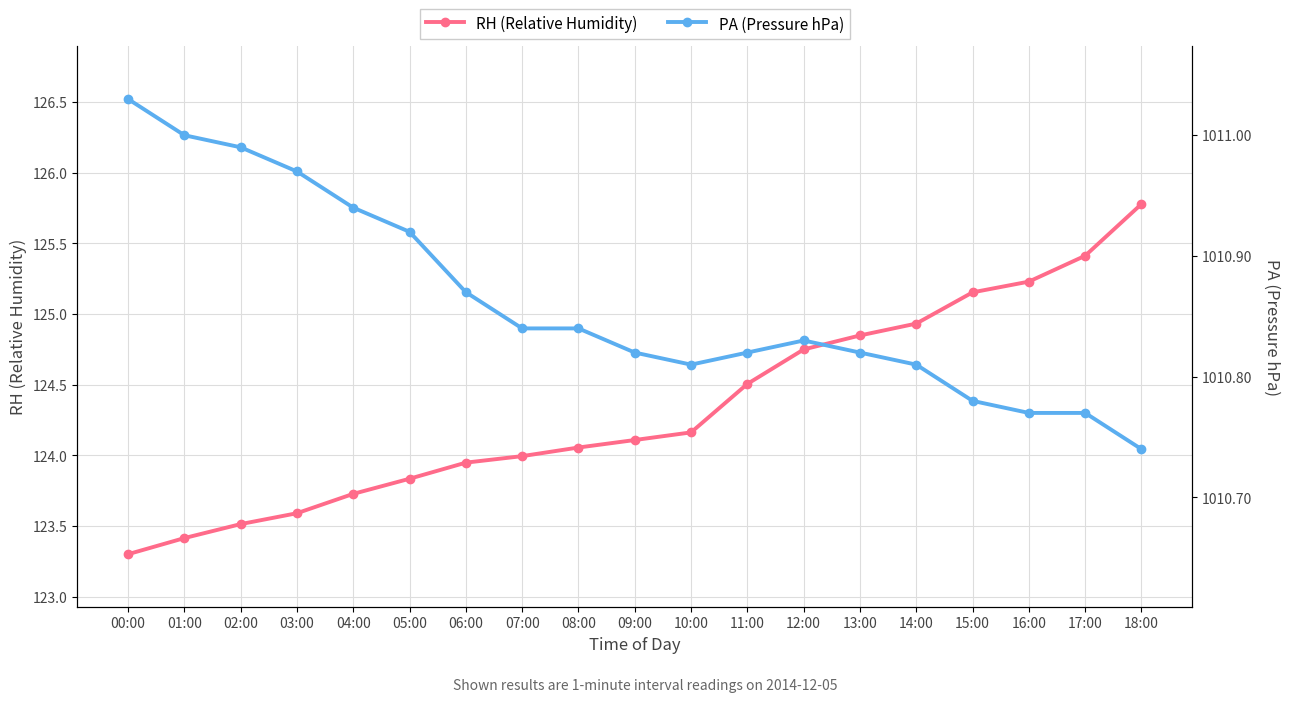

Reading left to right, what are all the values shown in this chart?

RH (Relative Humidity): 00:00=123.3	01:00=123.4	02:00=123.5	03:00=123.6	04:00=123.7	05:00=123.8	06:00=123.9	07:00=124.0	08:00=124.1	09:00=124.1	10:00=124.2	11:00=124.5	12:00=124.8	13:00=124.8	14:00=124.9	15:00=125.2	16:00=125.2	17:00=125.4	18:00=125.8
PA (Pressure hPa): 00:00=1011.0	01:00=1011.0	02:00=1011.0	03:00=1011.0	04:00=1010.9	05:00=1010.9	06:00=1010.9	07:00=1010.8	08:00=1010.8	09:00=1010.8	10:00=1010.8	11:00=1010.8	12:00=1010.8	13:00=1010.8	14:00=1010.8	15:00=1010.8	16:00=1010.8	17:00=1010.8	18:00=1010.7